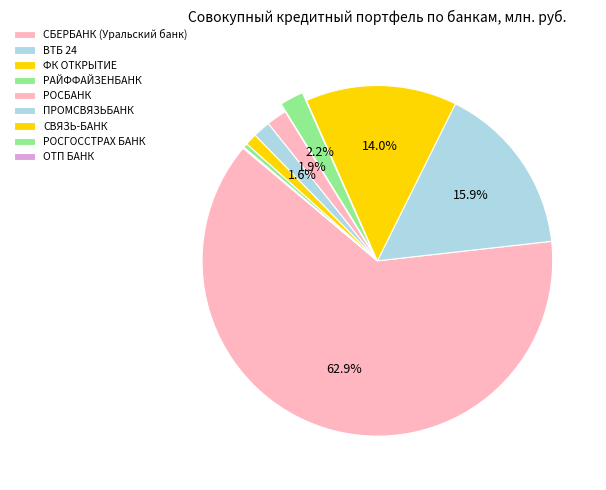

True or false: ПРОМСВЯЗЬБАНК accounts for 1% of the total.

False